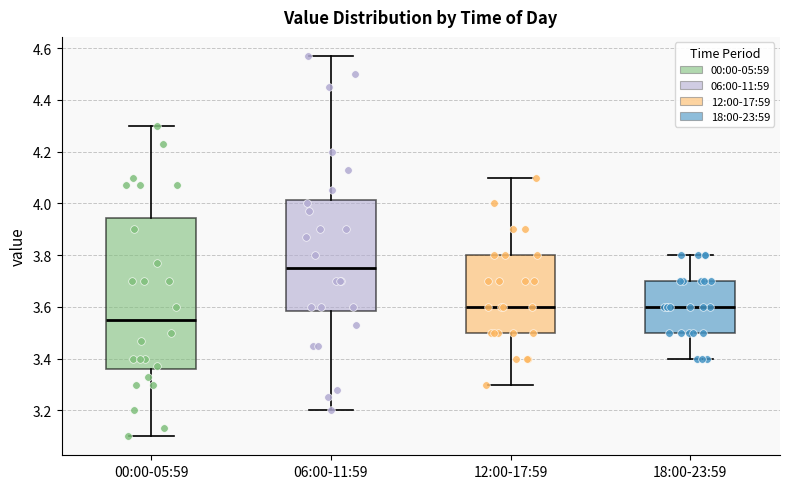

Reading left to right, read every box against the y-axis: the position of its median line, the range the box covers, and the ends of its whiskers. The values are not printed on the chart, so give them approximately, as read against the axis.

00:00-05:59: median 3.56, box 3.36 to 3.94, whiskers 3.10 to 4.30
06:00-11:59: median 3.76, box 3.58 to 4.02, whiskers 3.20 to 4.58
12:00-17:59: median 3.60, box 3.50 to 3.80, whiskers 3.30 to 4.10
18:00-23:59: median 3.60, box 3.50 to 3.70, whiskers 3.40 to 3.80